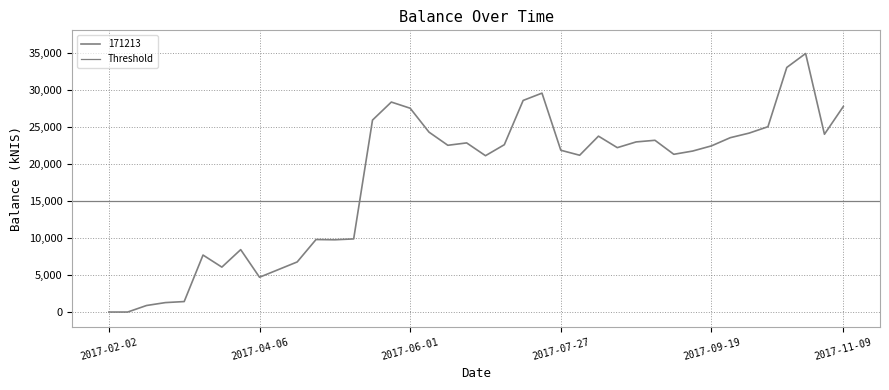

Which has a higher value, 2017-10-19 or 2017-02-02?

2017-10-19